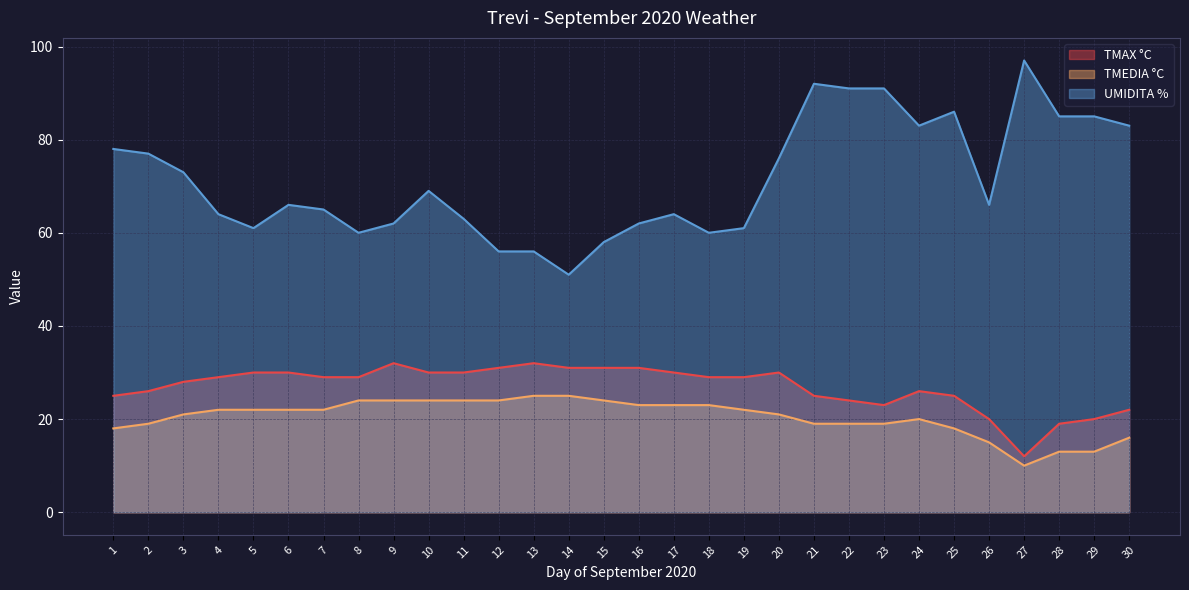

Which series has the largest range (max minus min)?

UMIDITA %